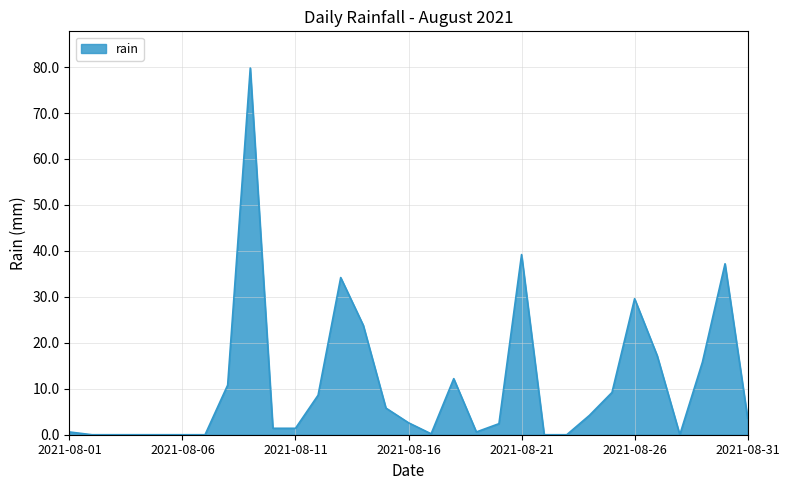

What is the greatest value displayed?

79.8